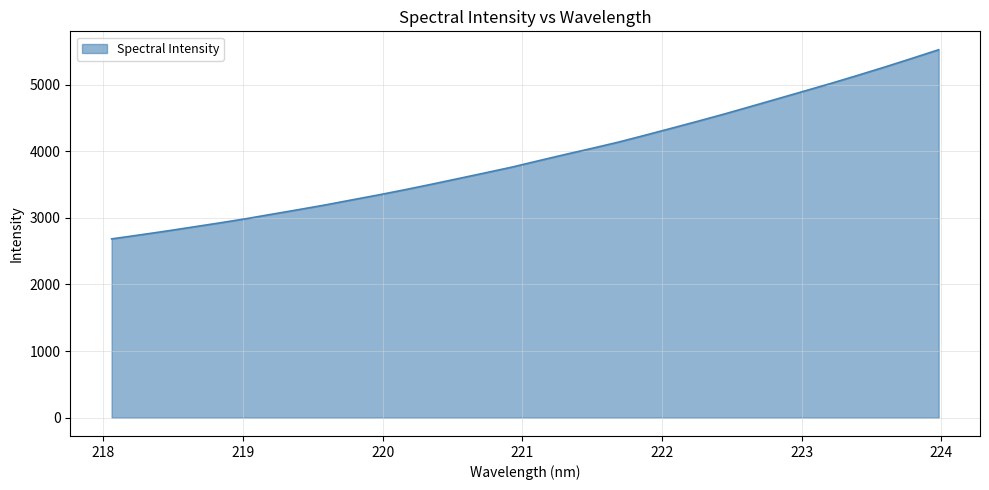

What is the difference between the maximum and minimum values?

2842.7